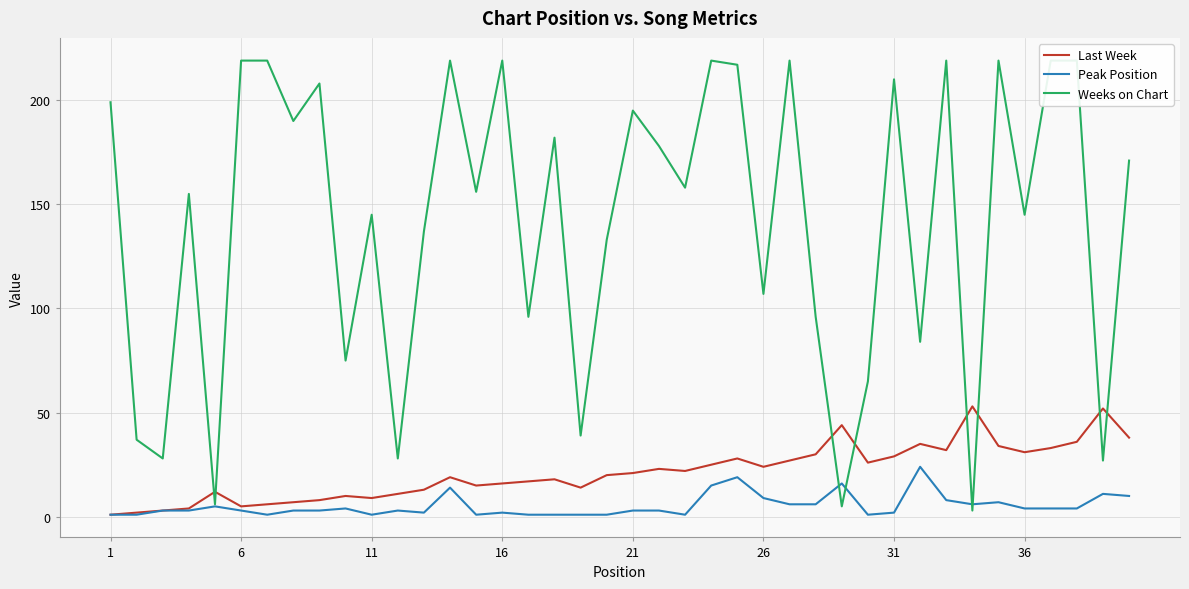

Does the chart display data point markers on the line(s)?

No